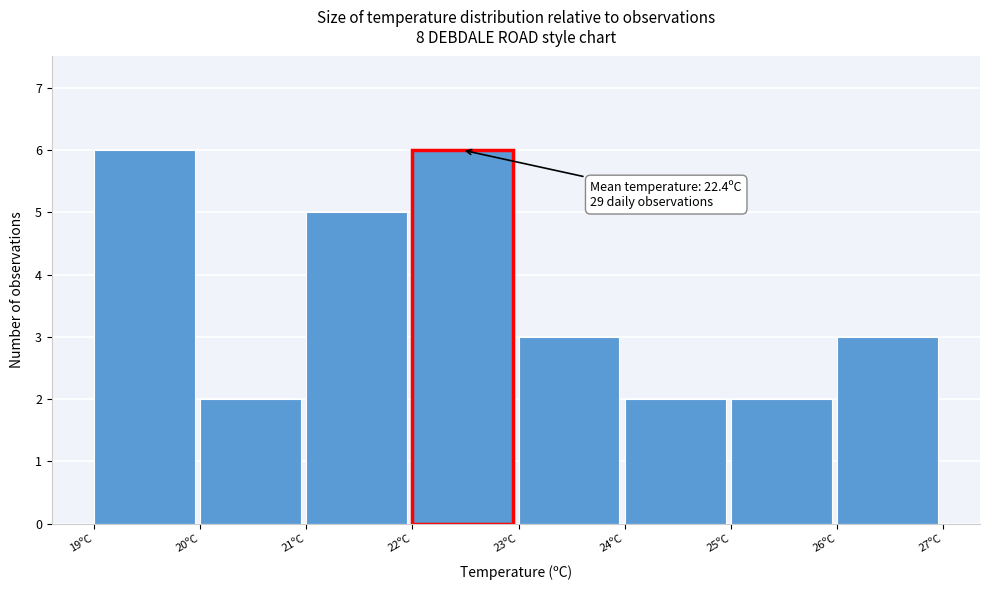

Reading right to left, transcribe all the data shown in this chart.

3	2	2	3	6	5	2	6